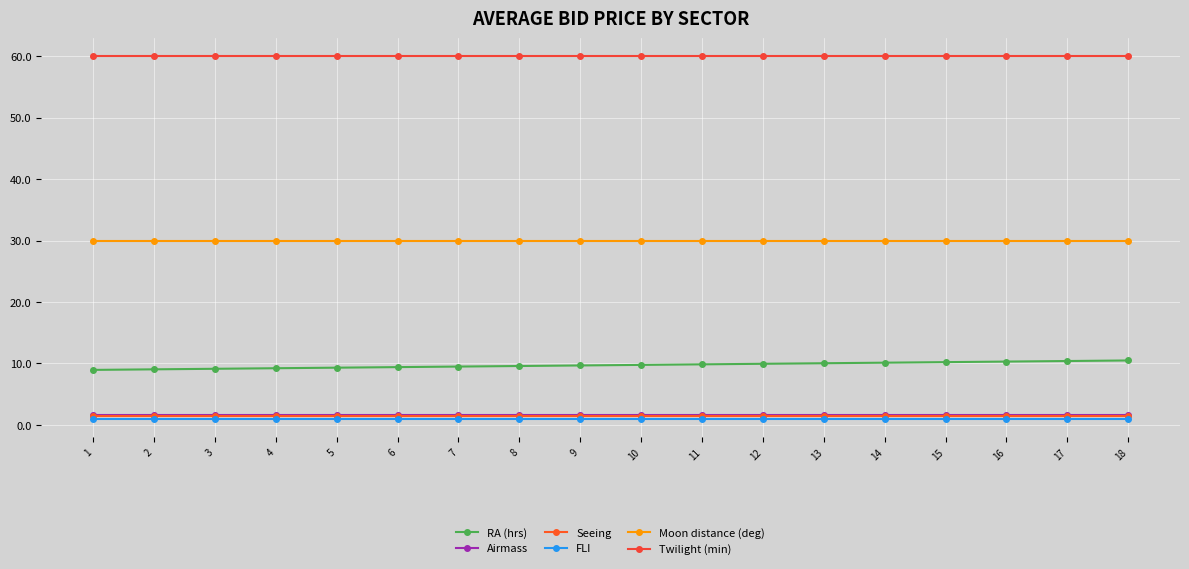

True or false: Moon distance (deg) and Airmass cross at least once.

False